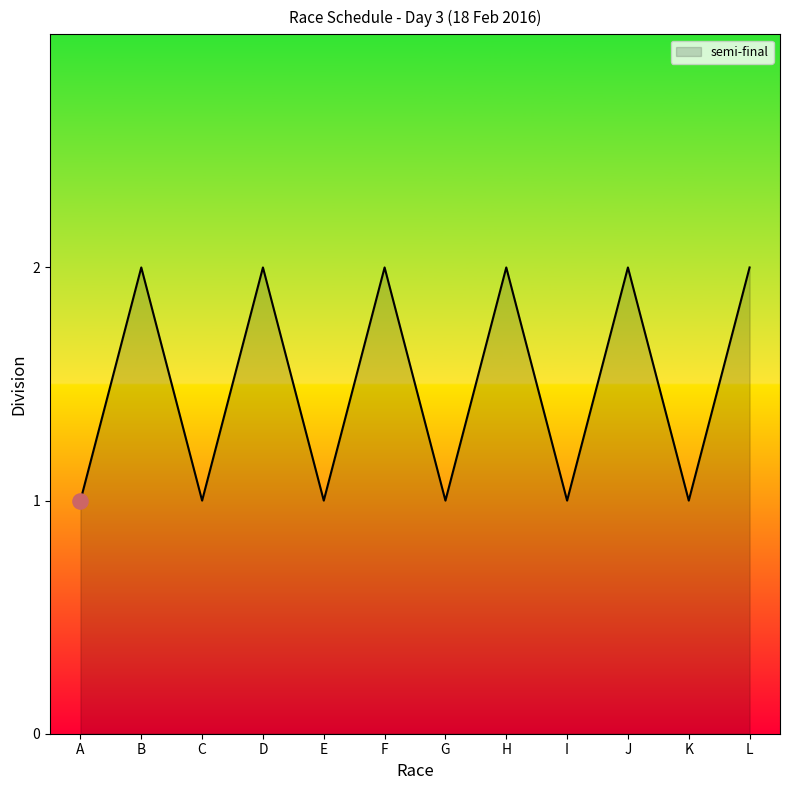

Which has a higher value, E or F?

F